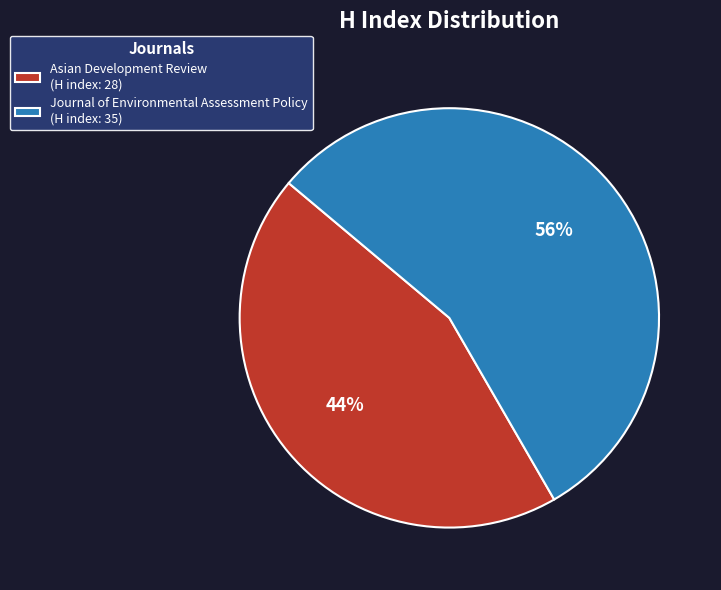

Does Journal of Environmental Assessment Policy represent more than half of the total?

Yes